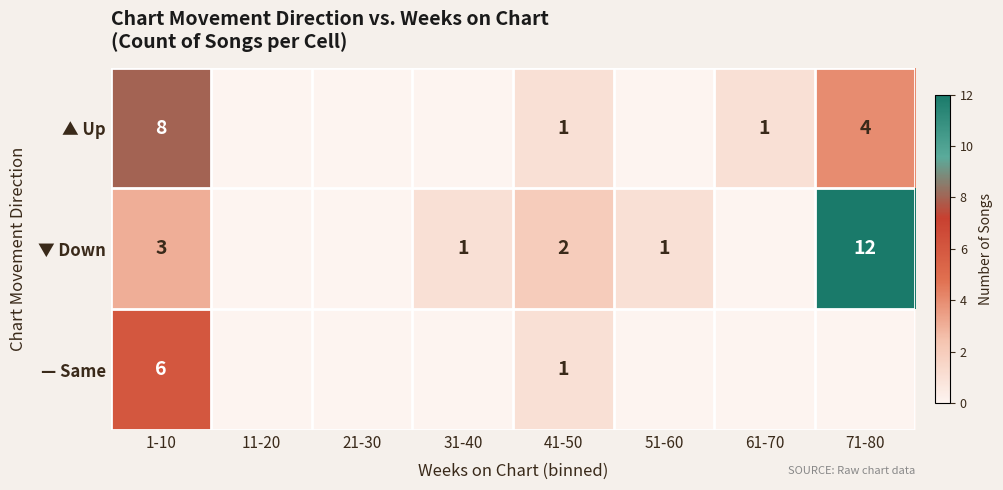

The value of ▲ Up at 41-50 is 0. True or false?

False